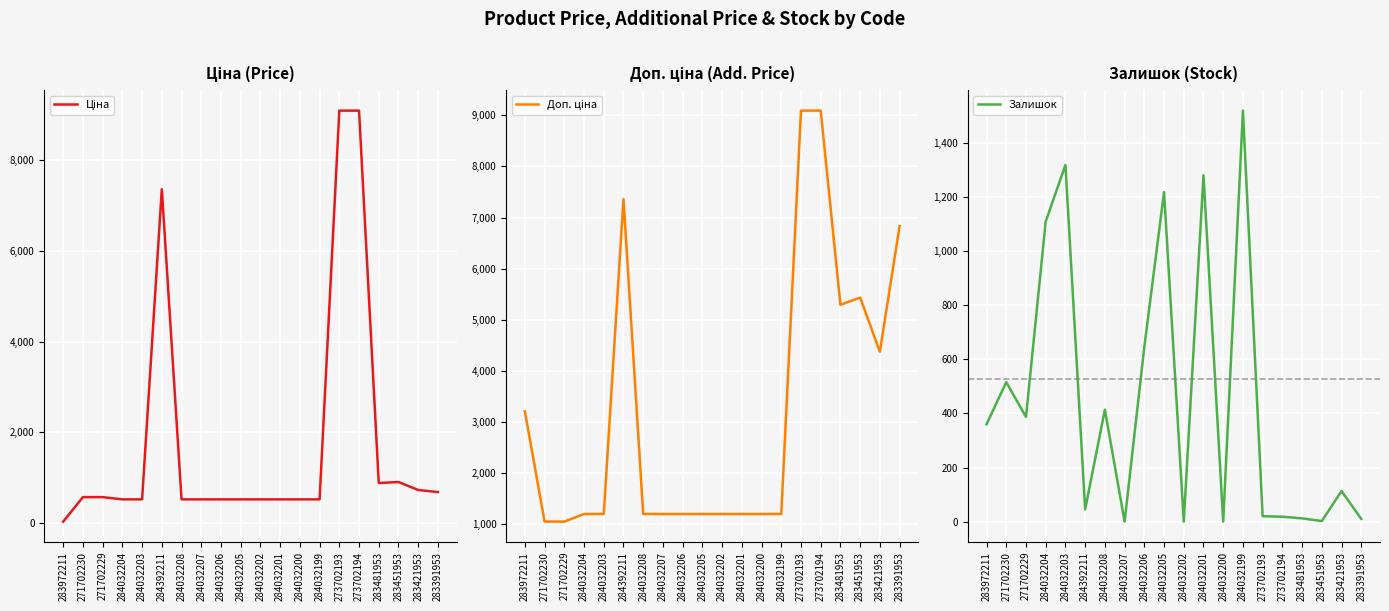

True or false: Доп. ціна and Ціна cross at least once.

False